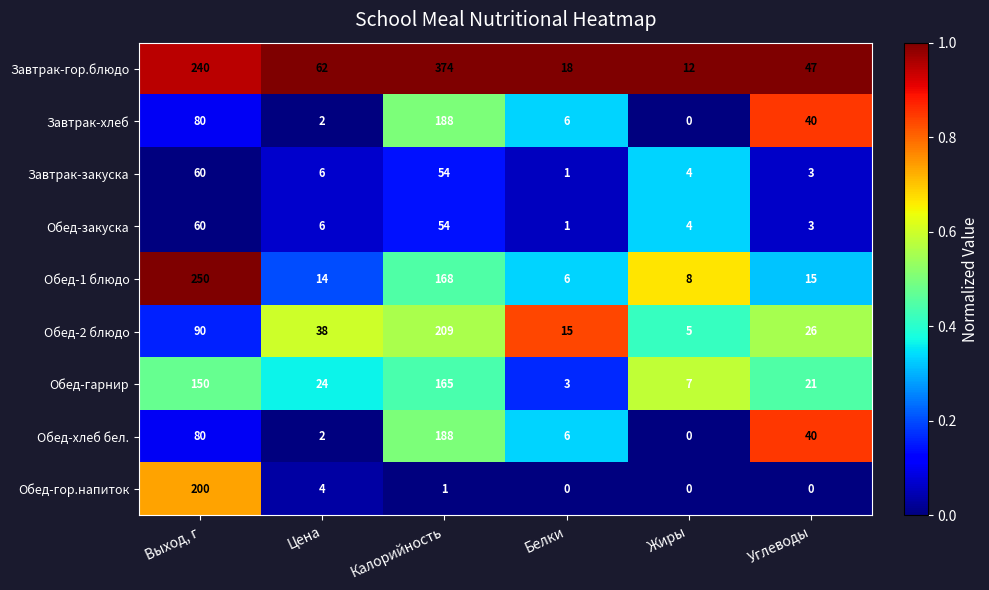

At which label is Обед-1 блюдо closest to 128?

Калорийность